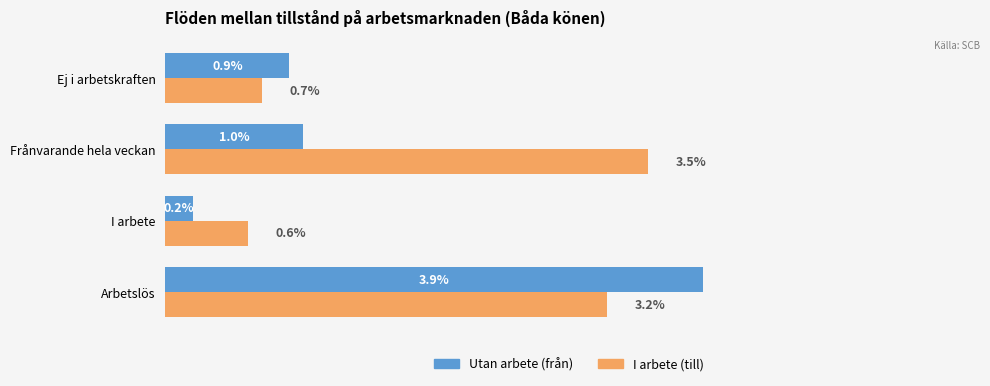

What are all the series names shown in the legend?

Utan arbete (från), I arbete (till)